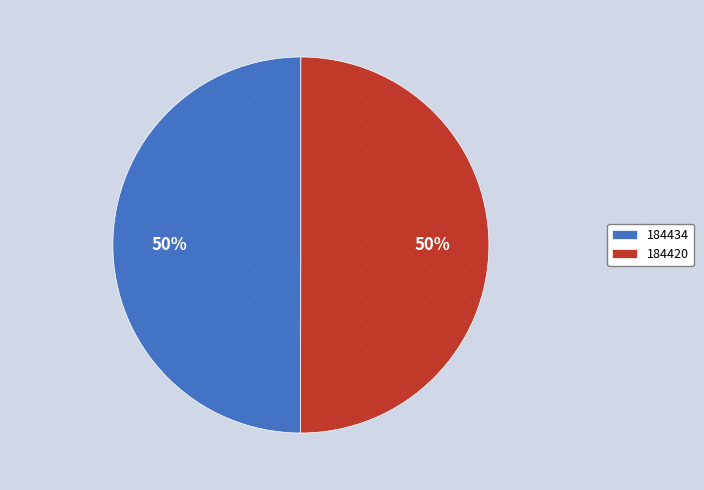

Approximately how many times larger is the value at 184434 compared to 184420?

1.0